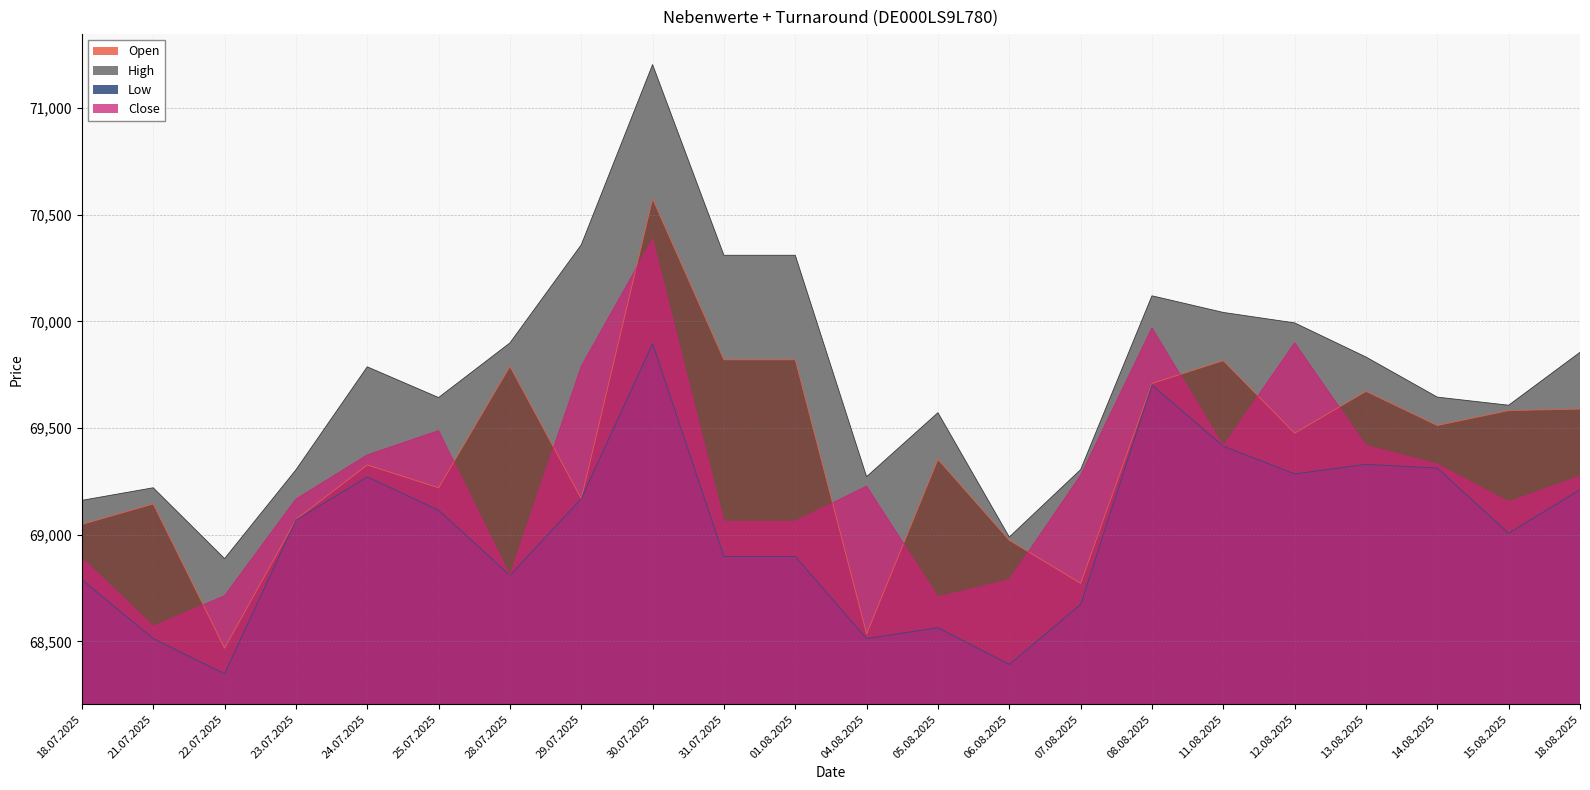

What position from the right is 24.07.2025?

18